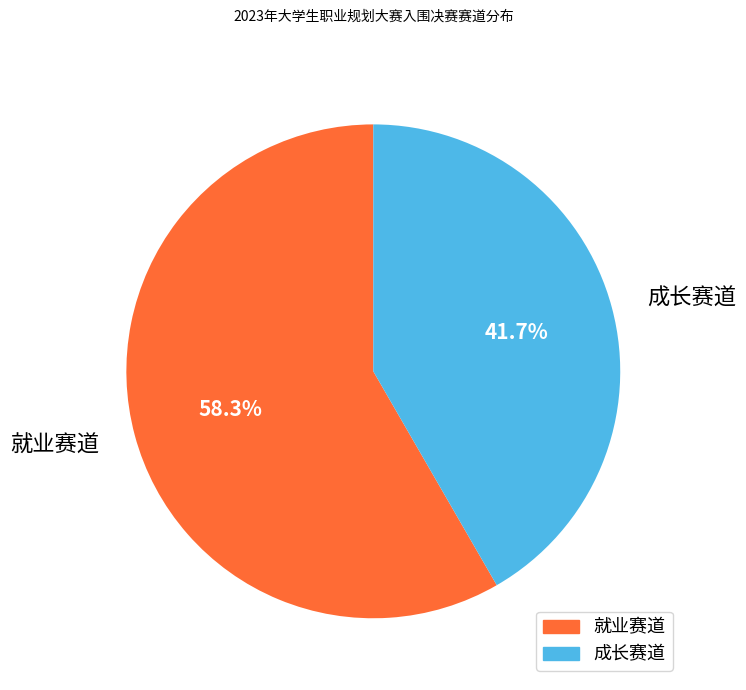

How much of the chart is everything except 就业赛道?

41.7%